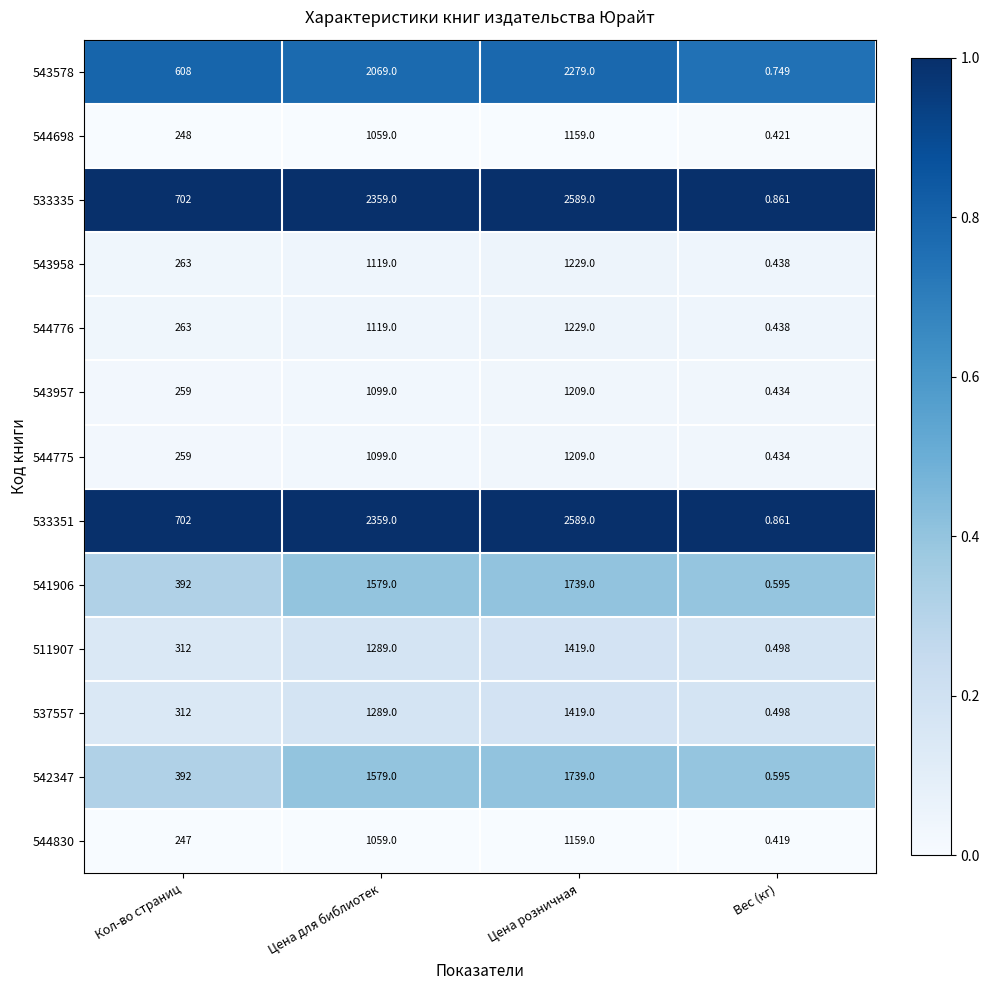

Where is 543578 nearest to the value 1139?

Кол-во страниц